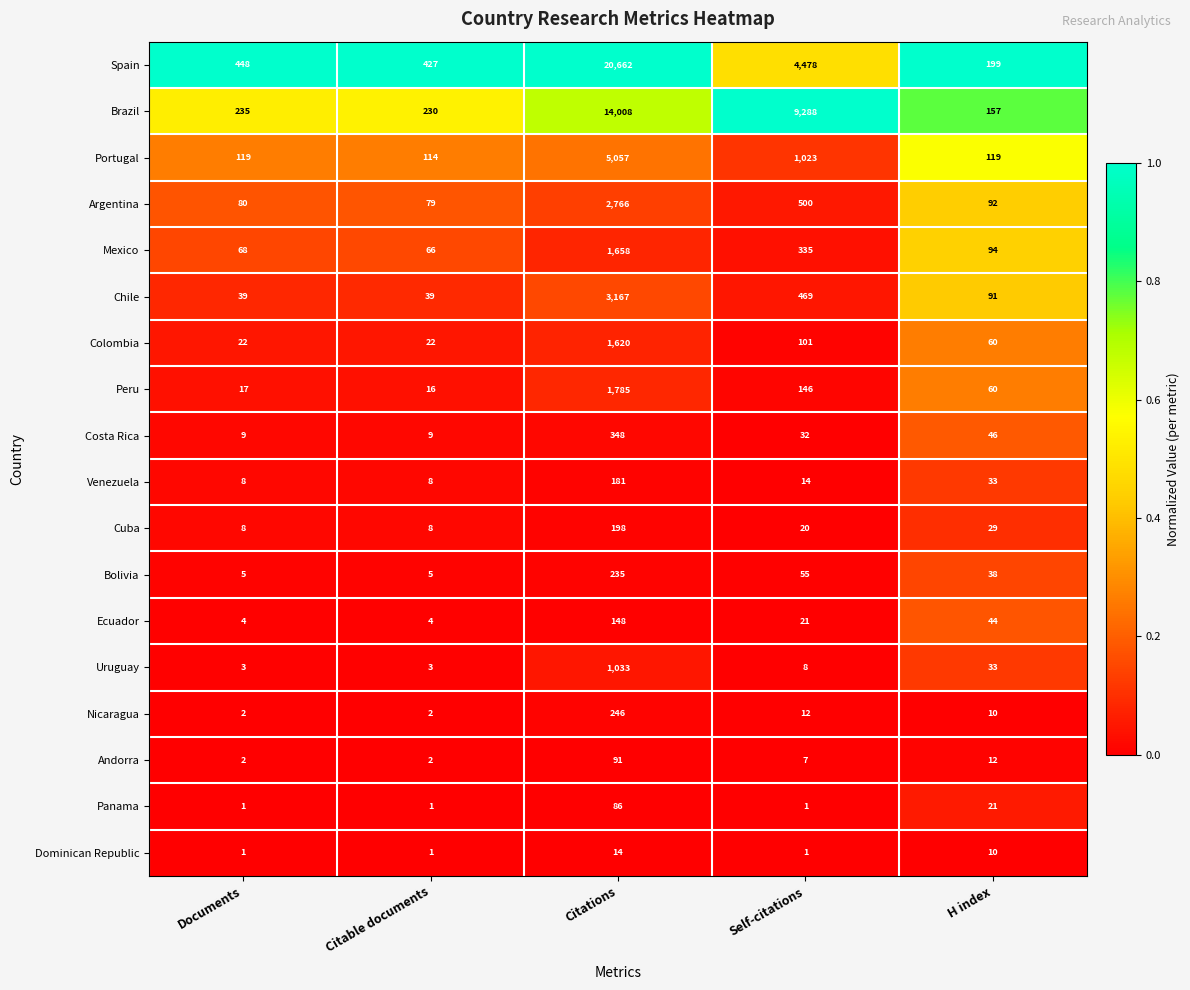

What is the lowest value of the Mexico series?

66